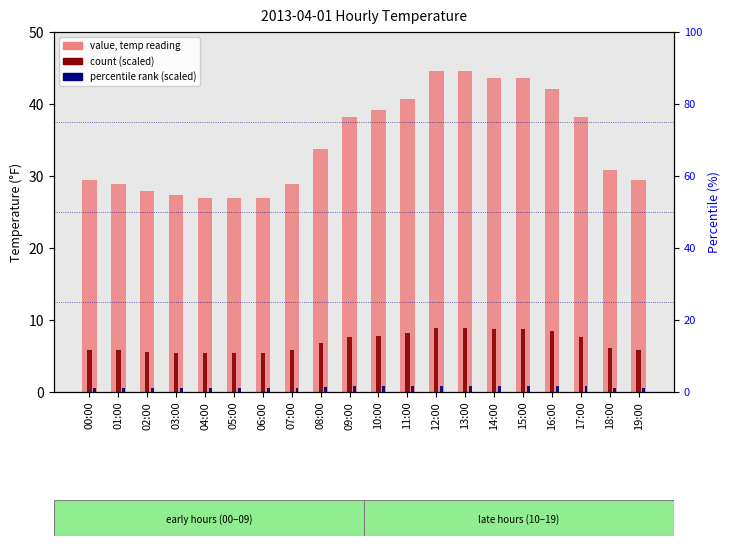

Which category has the highest value across all series?

12:00